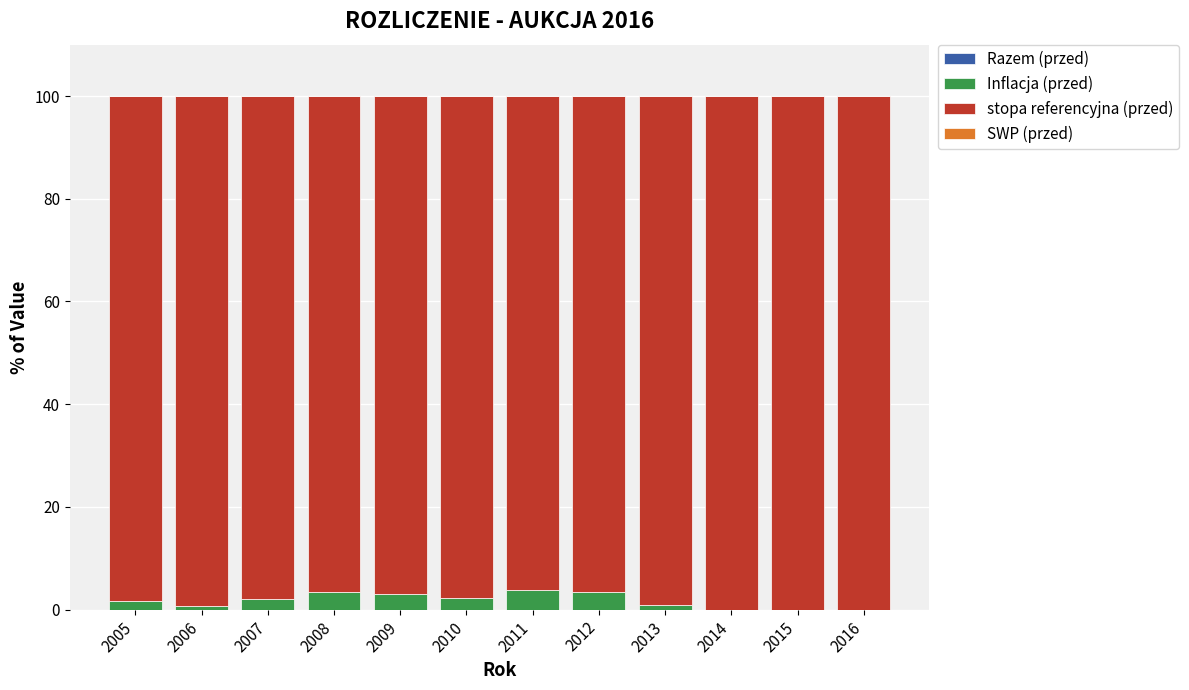

Does the chart contain stacked bars?

Yes